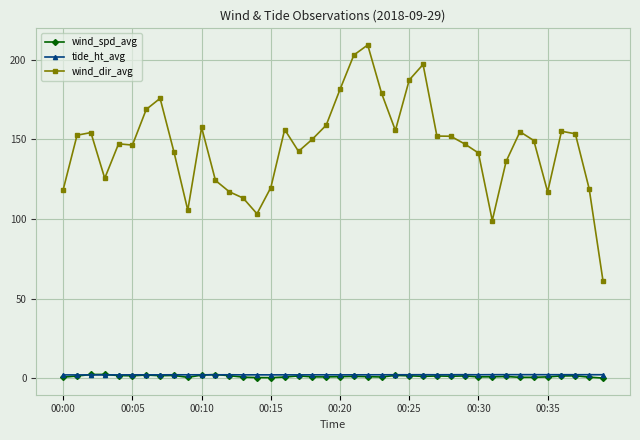

True or false: wind_spd_avg has more than 0 interior local peaks.

True